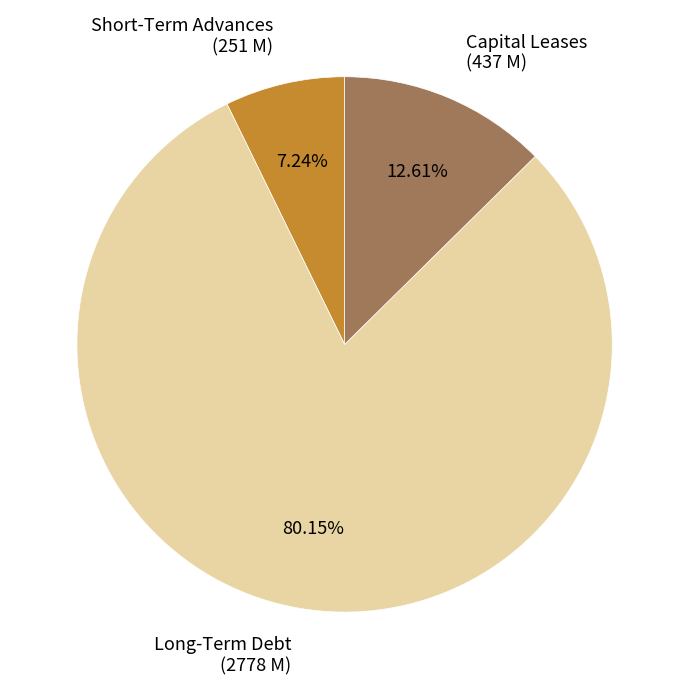

How many segments does this pie chart have?

3